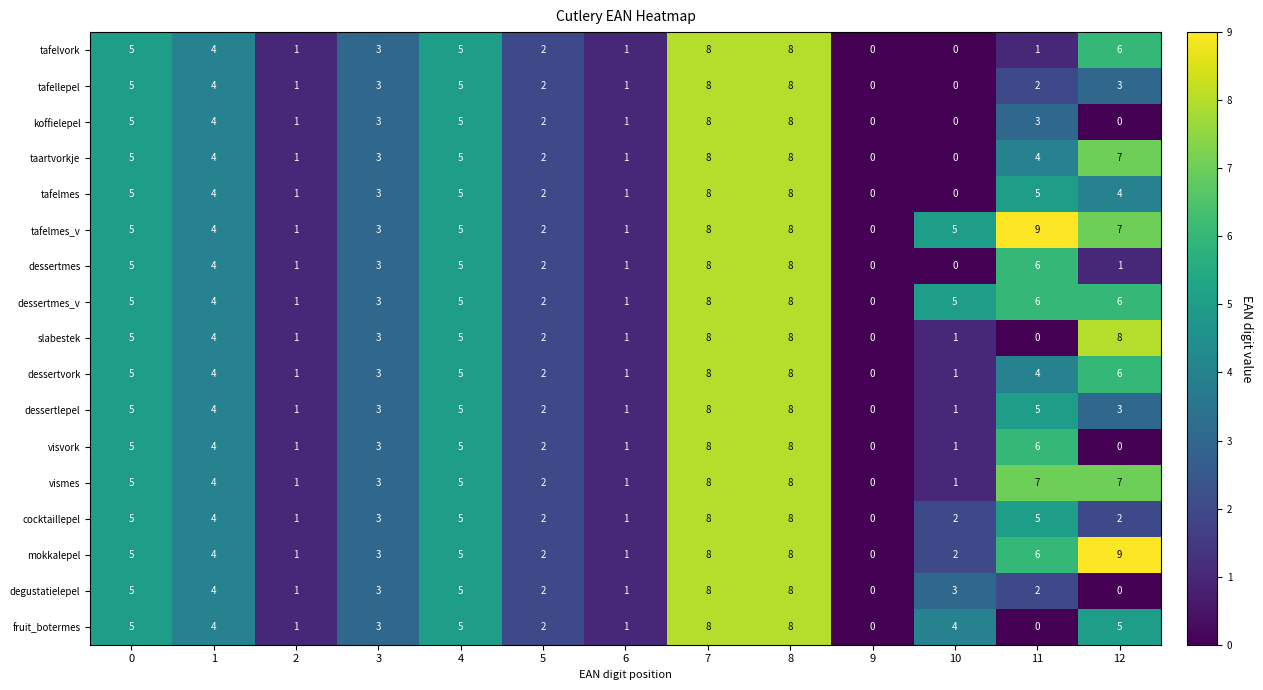

What is the highest value of the dessertmes_v series?

8